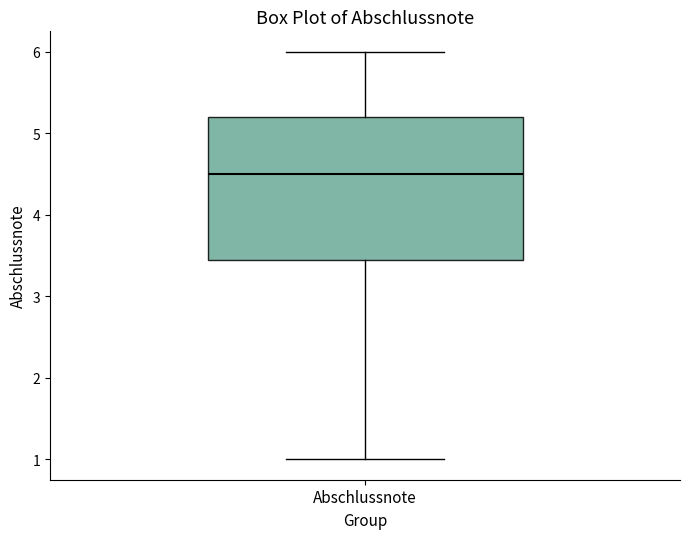

Where does the lower whisker of the box for Abschlussnote end on the y-axis? The values are not printed on the chart, so give them approximately, as read against the axis.

1.0